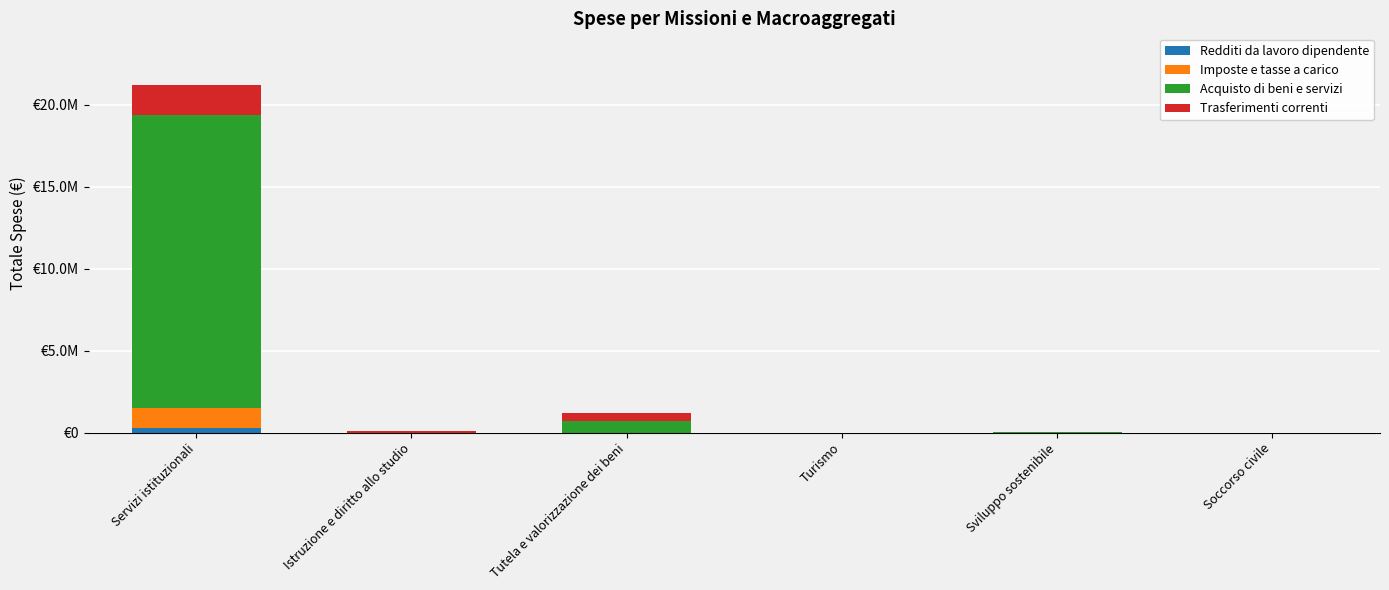

Are the bars grouped side by side (vs. stacked)?

No